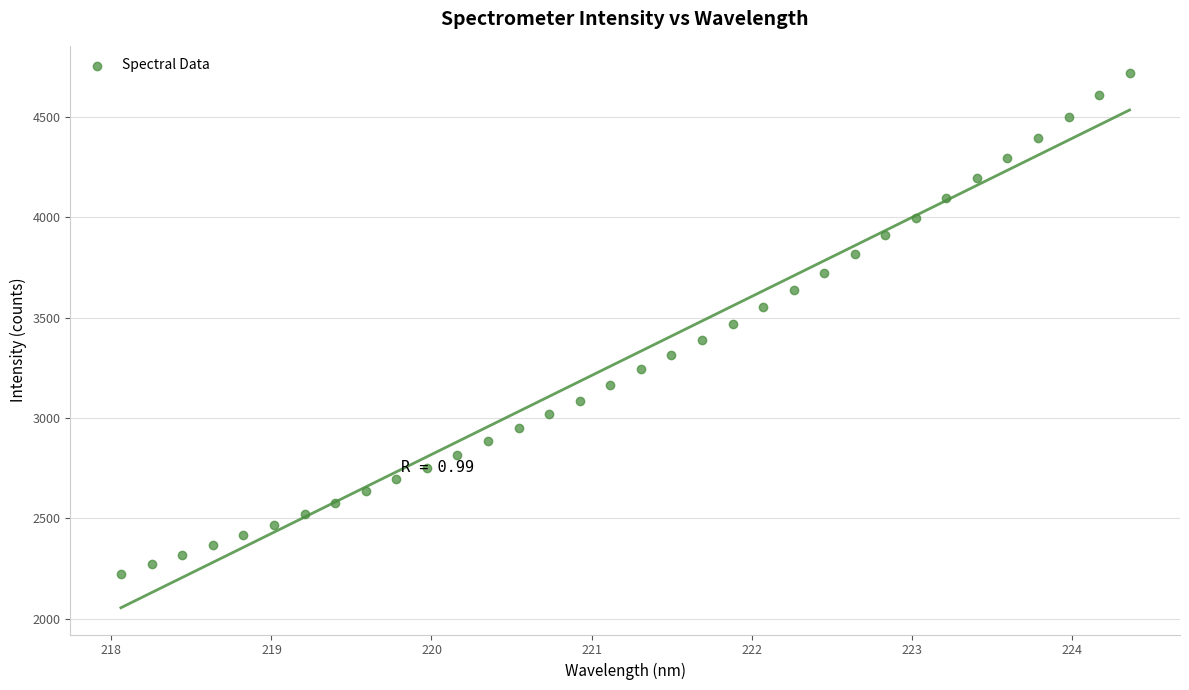

What is the range of X values (max minus min)?

6.3